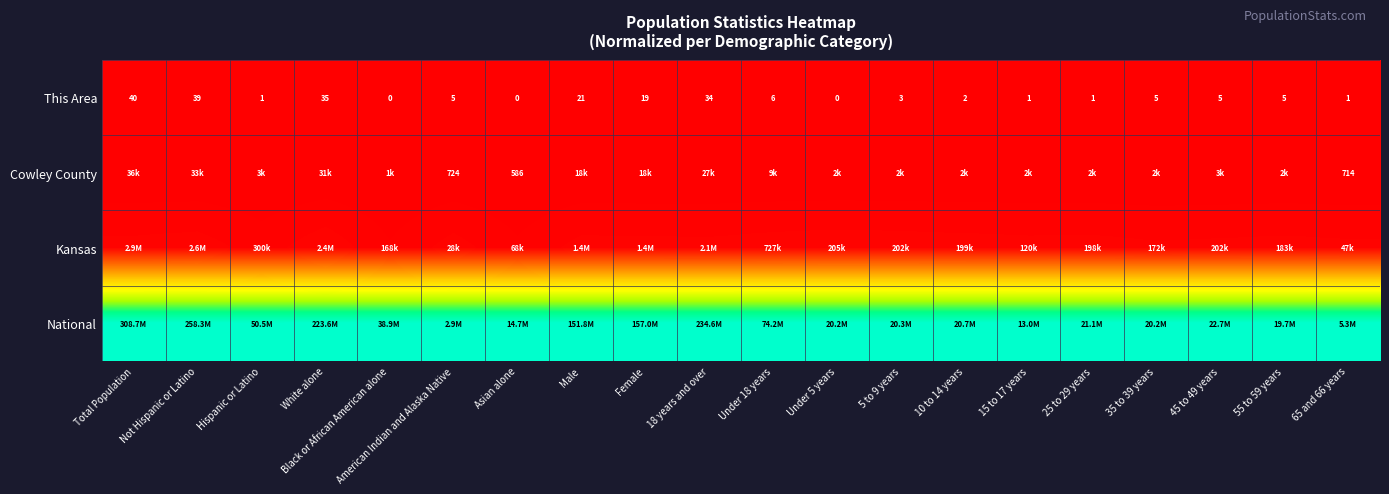

At how many categories does at least one series exceed 0?

20